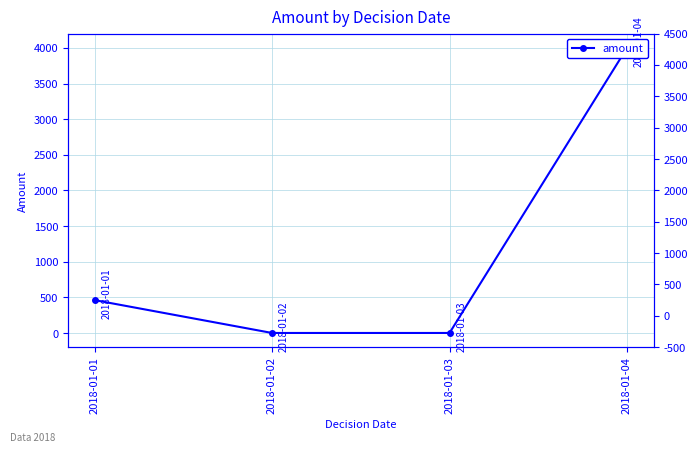

Reading left to right, list all the values displayed in this chart.

2018-01-01=462	2018-01-02=1	2018-01-03=1	2018-01-04=4000